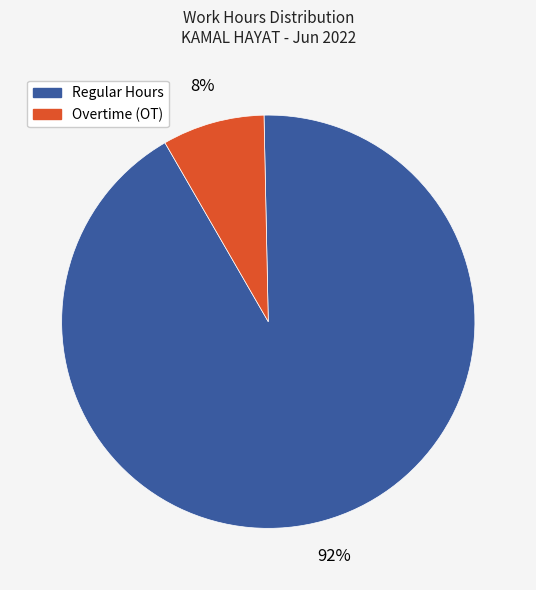

Is there a majority slice in this chart?

Yes